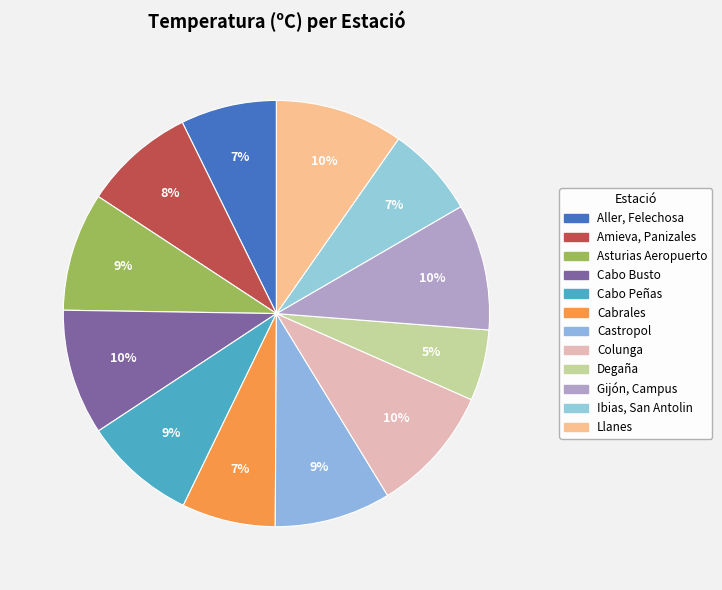

What is the total percentage of Cabo Peñas and Ibias, San Antolin?

15.5%